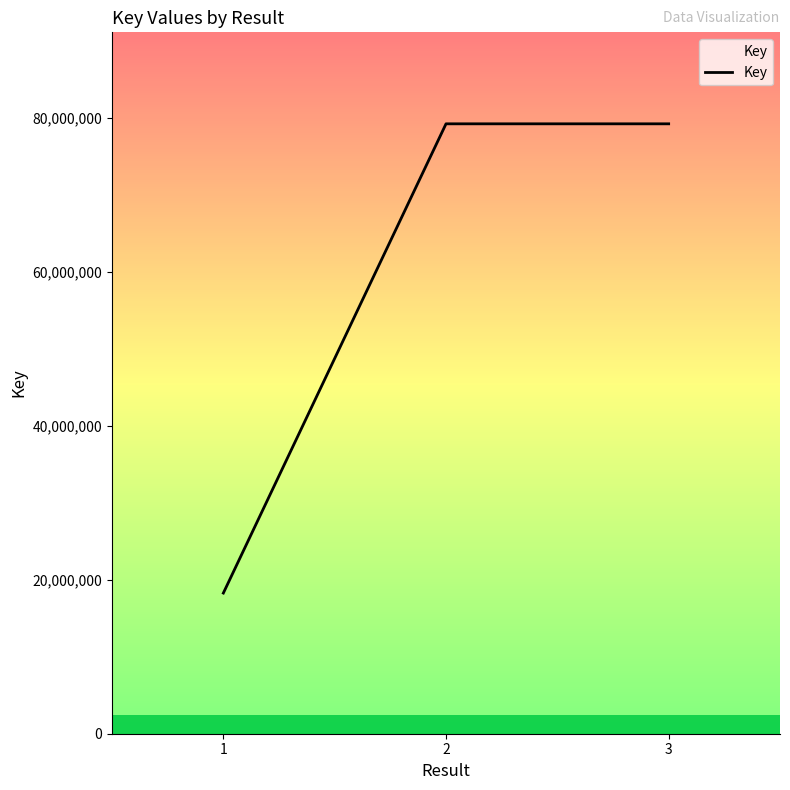

Reading left to right, transcribe all the data shown in this chart.

1=18272172	2=79228848	3=79228848